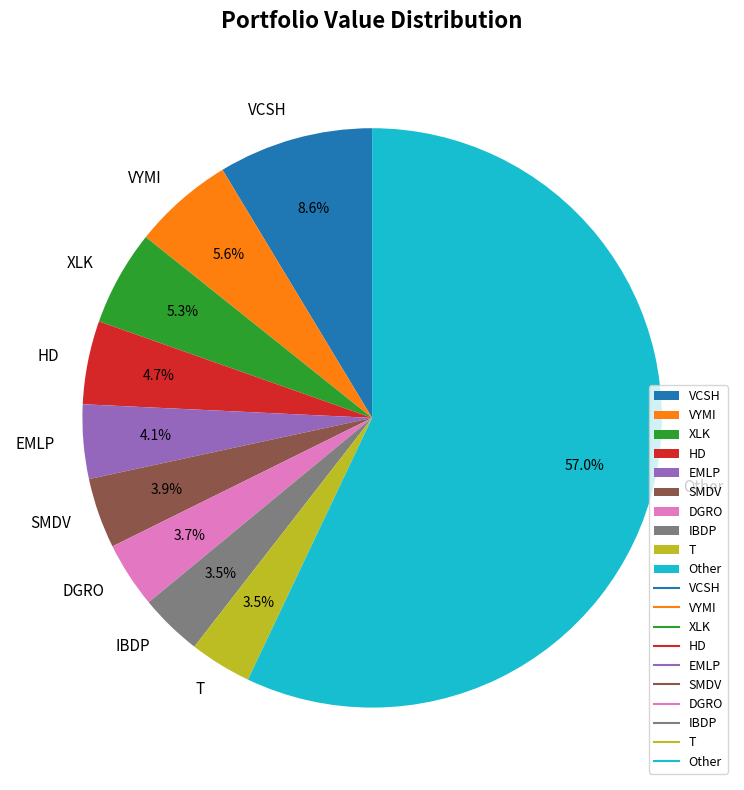

What is the ratio of the value at VYMI to the value at T?

1.6